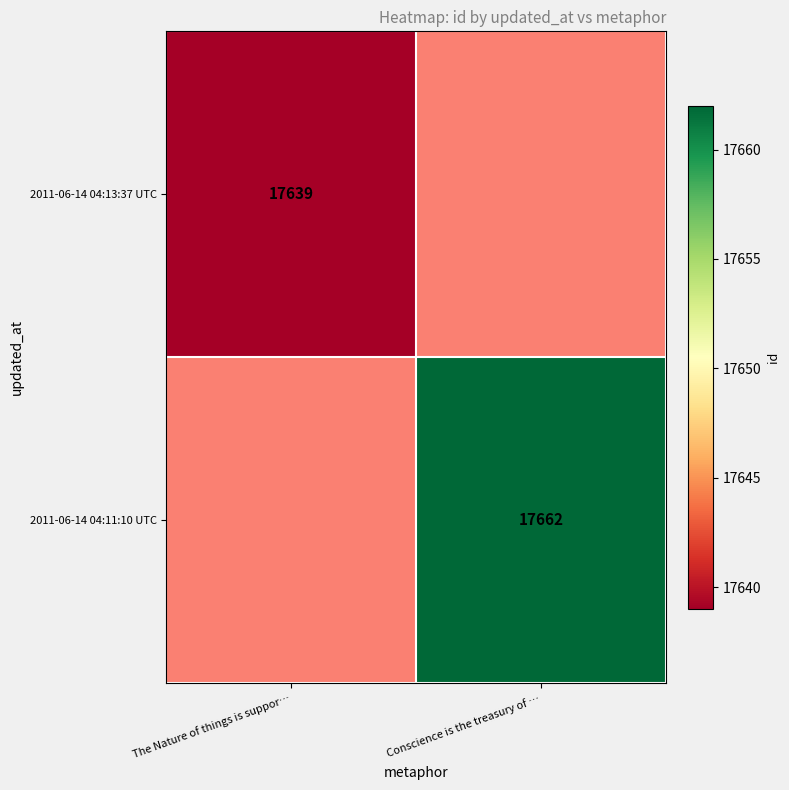

At how many categories does at least one series exceed 17649?

1